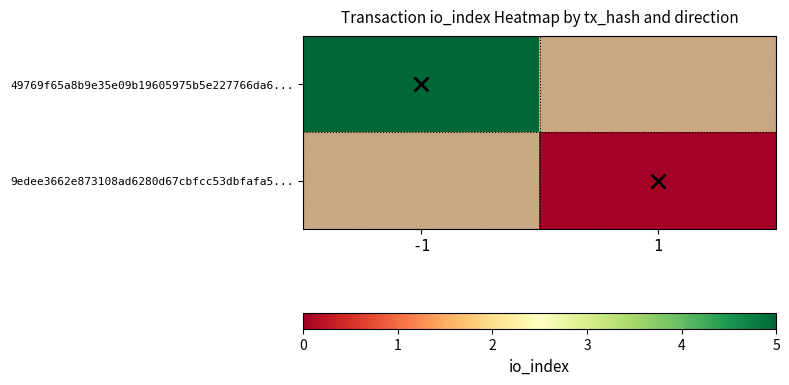

Is the value of 49769f65a8b9e35e09b19605975b5e227766da6... at -1 greater than the value of 9edee3662e873108ad6280d67cbfcc53dbfafa5... at -1?

No